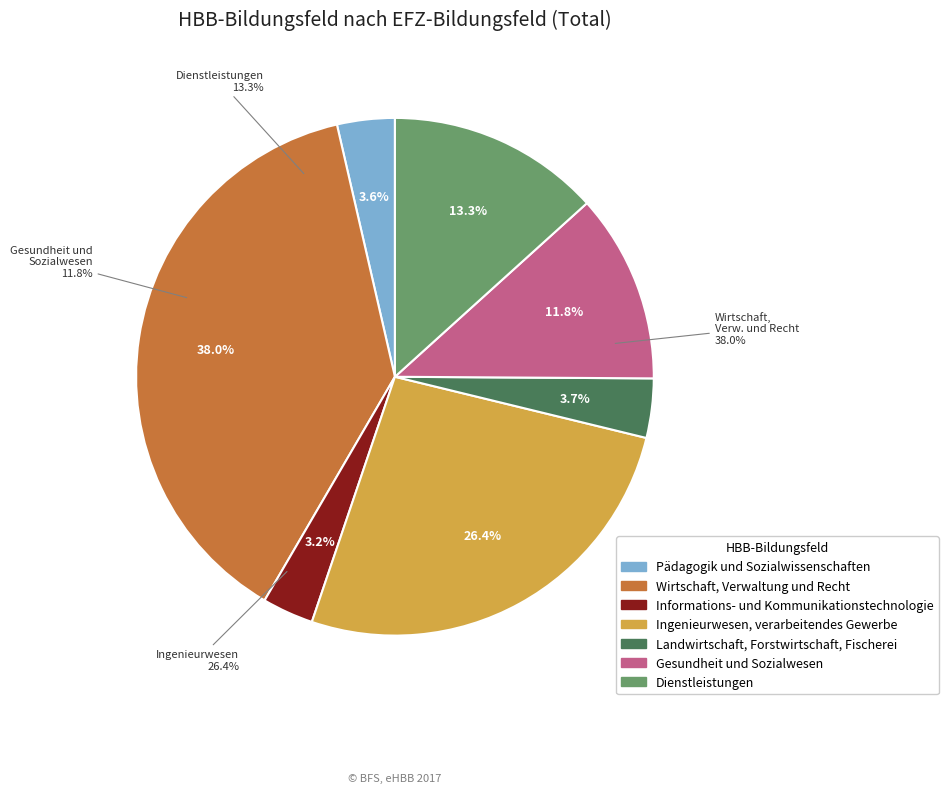

Is it true that Pädagogik und
Sozialwissenschaften is 18% of the pie?

False